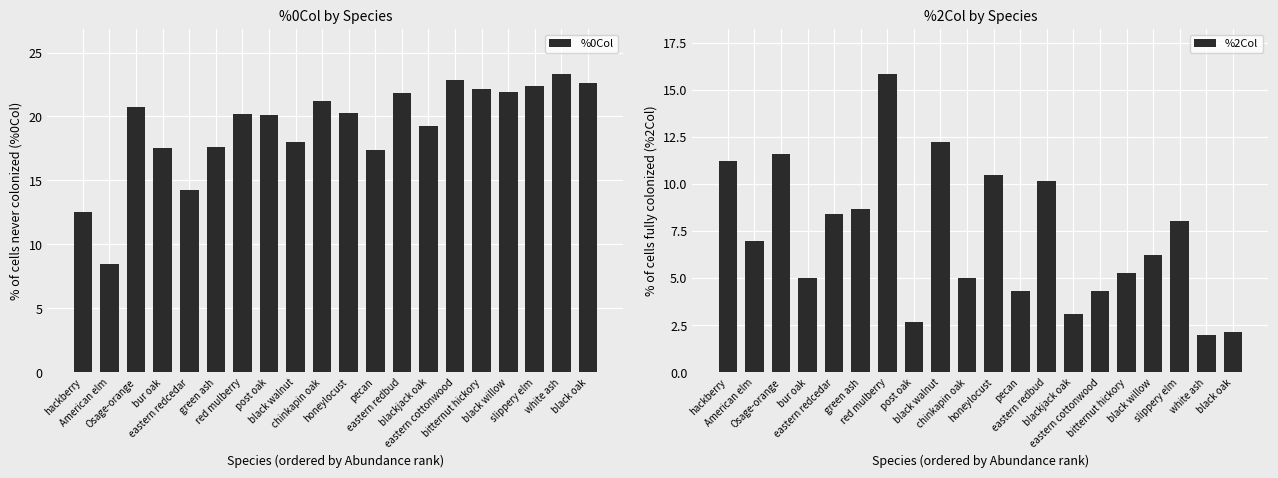

Is it true that %0Col equals 17.5 at bur oak?

True